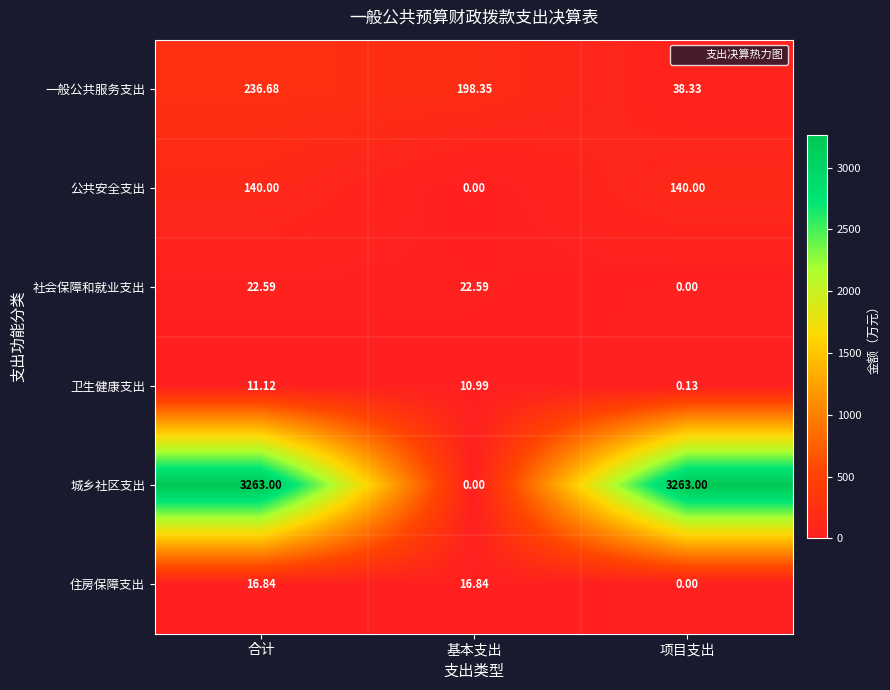

Which series has the largest total across all categories?

城乡社区支出